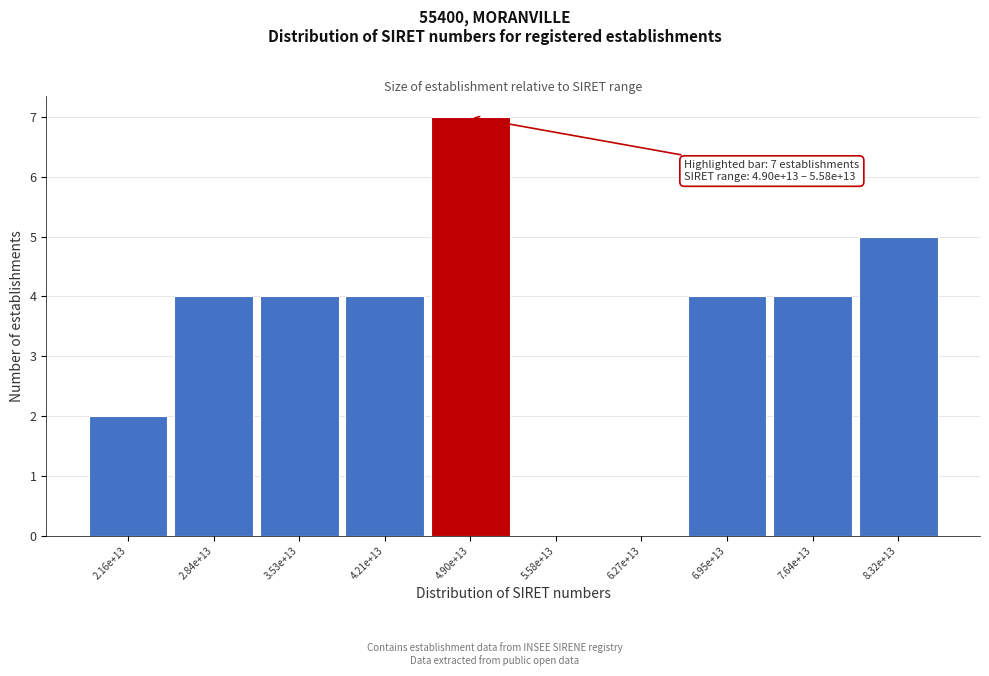

Reading left to right, extract all data points from this chart.

2.16e+13=2	2.84e+13=4	3.53e+13=4	4.21e+13=4	4.90e+13=7	5.58e+13=0	6.27e+13=0	6.95e+13=4	7.64e+13=4	8.32e+13=5